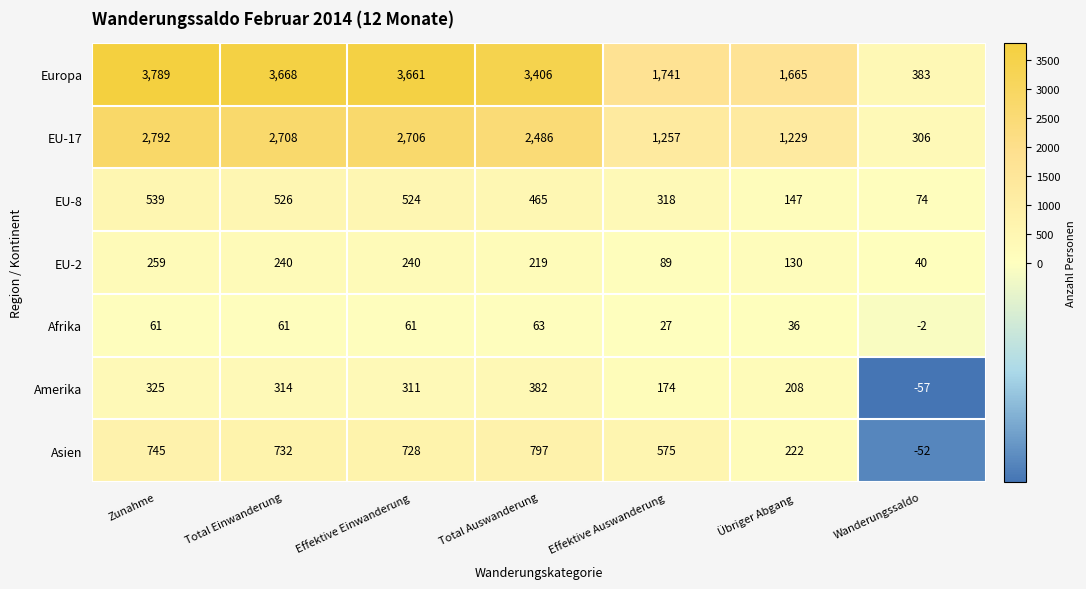

At how many categories does at least one series exceed 1521?

6